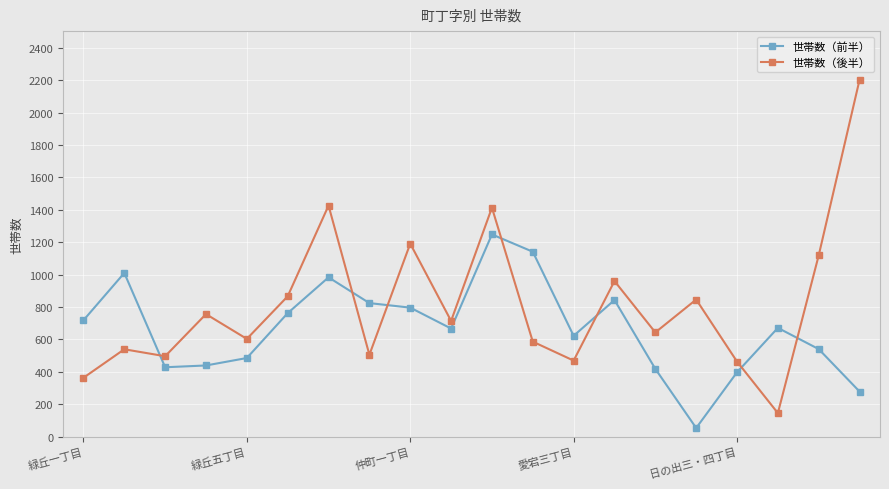

What is the value of the 世帯数（後半） point at the 12th from the left?

586